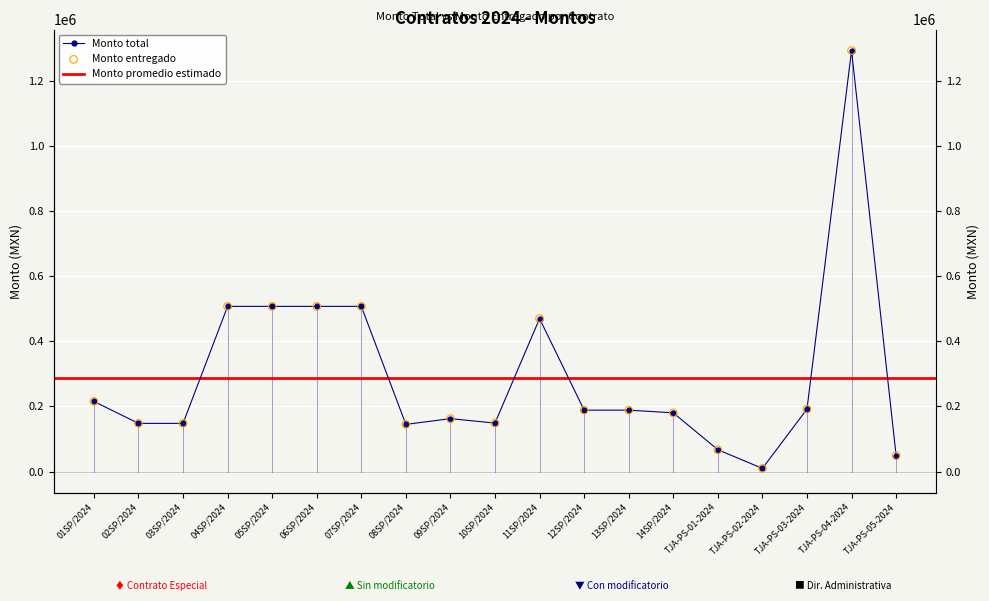

At which category is the sum across all series the highest?

TJA-PS-04-2024